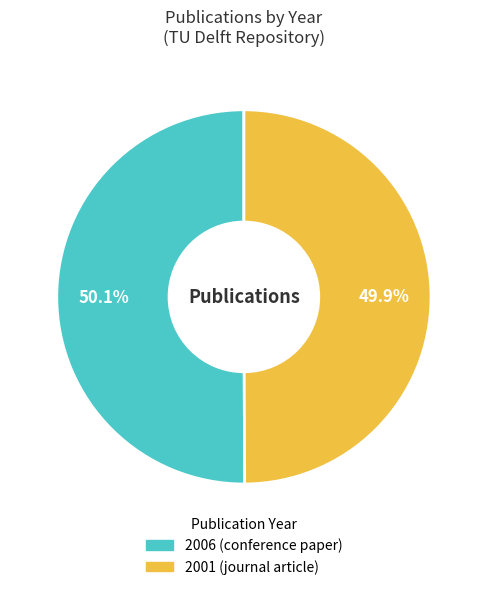

What is the total percentage of 2006 and 2001?

100.0%